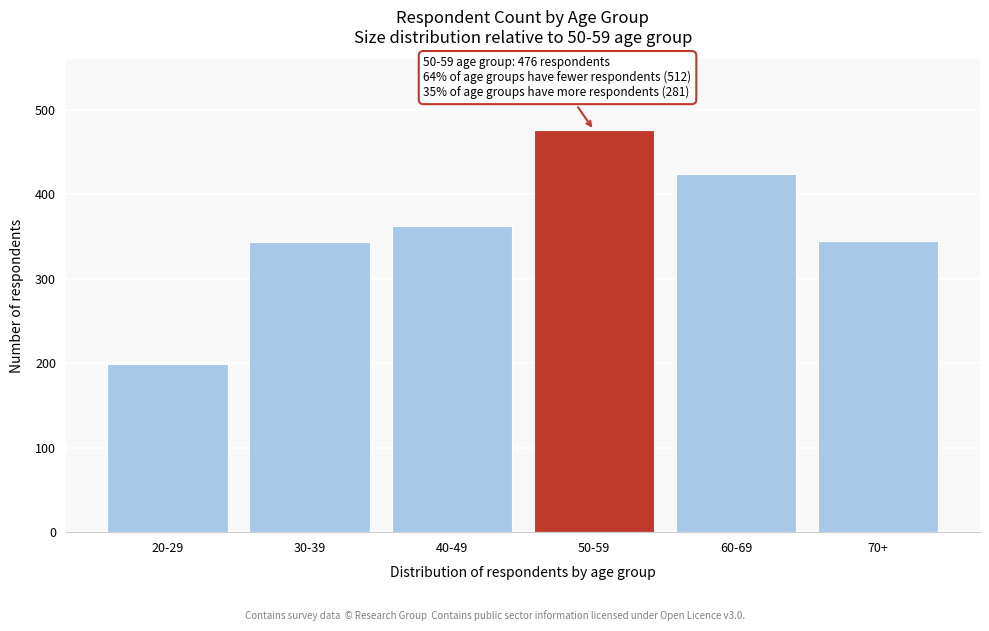

What is the label of the 2nd bar from the right?

60-69